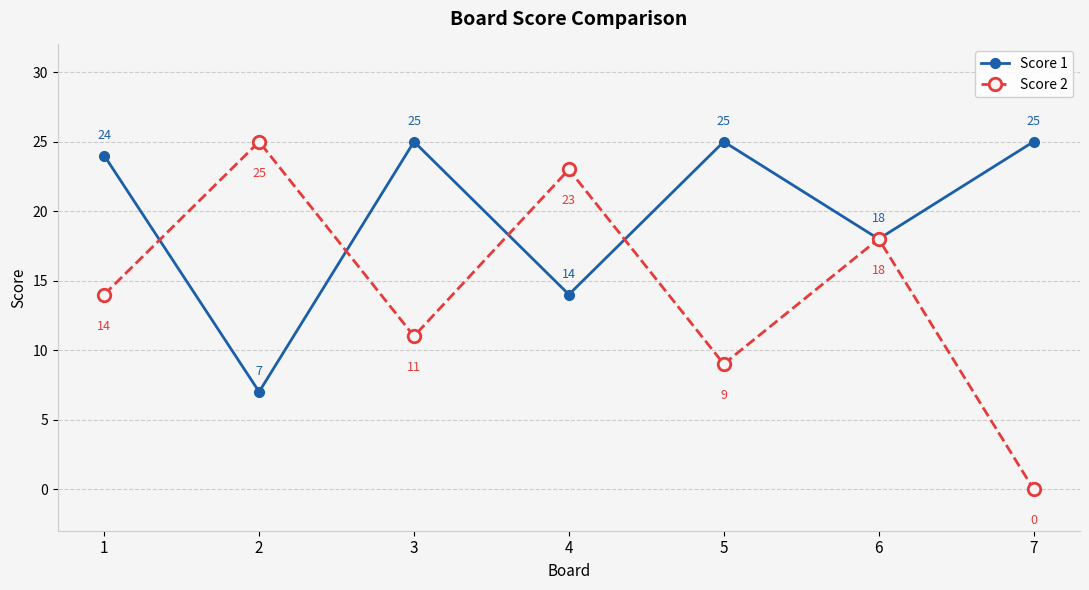

What is the average value of the Score 2 series?

14